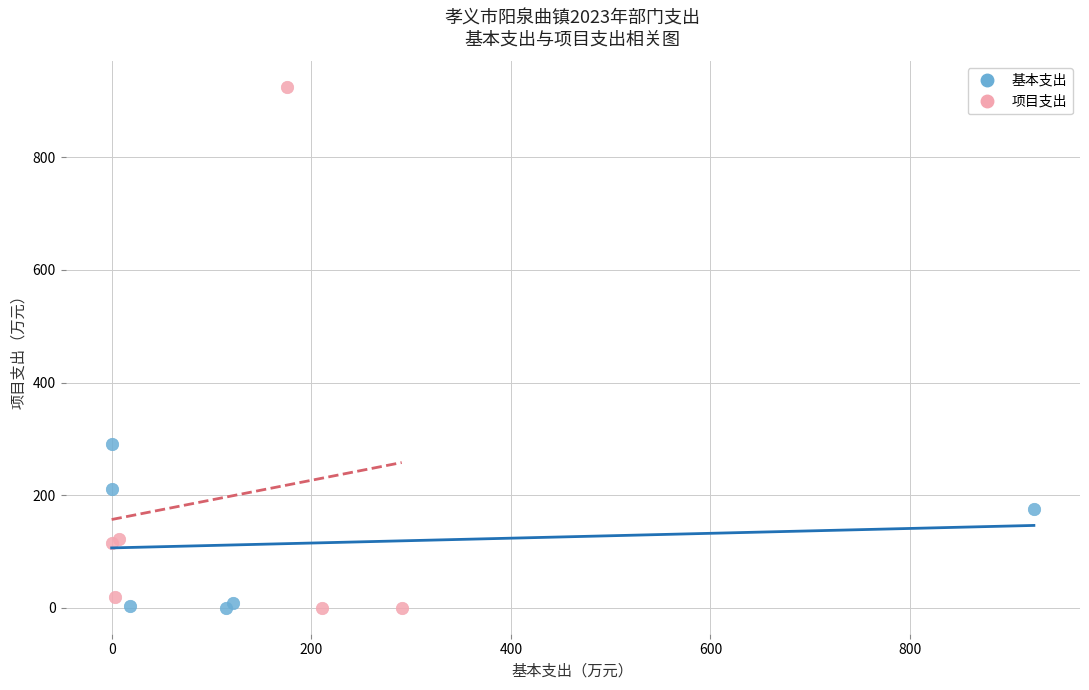

Which series reaches the maximum Y coordinate?

项目支出